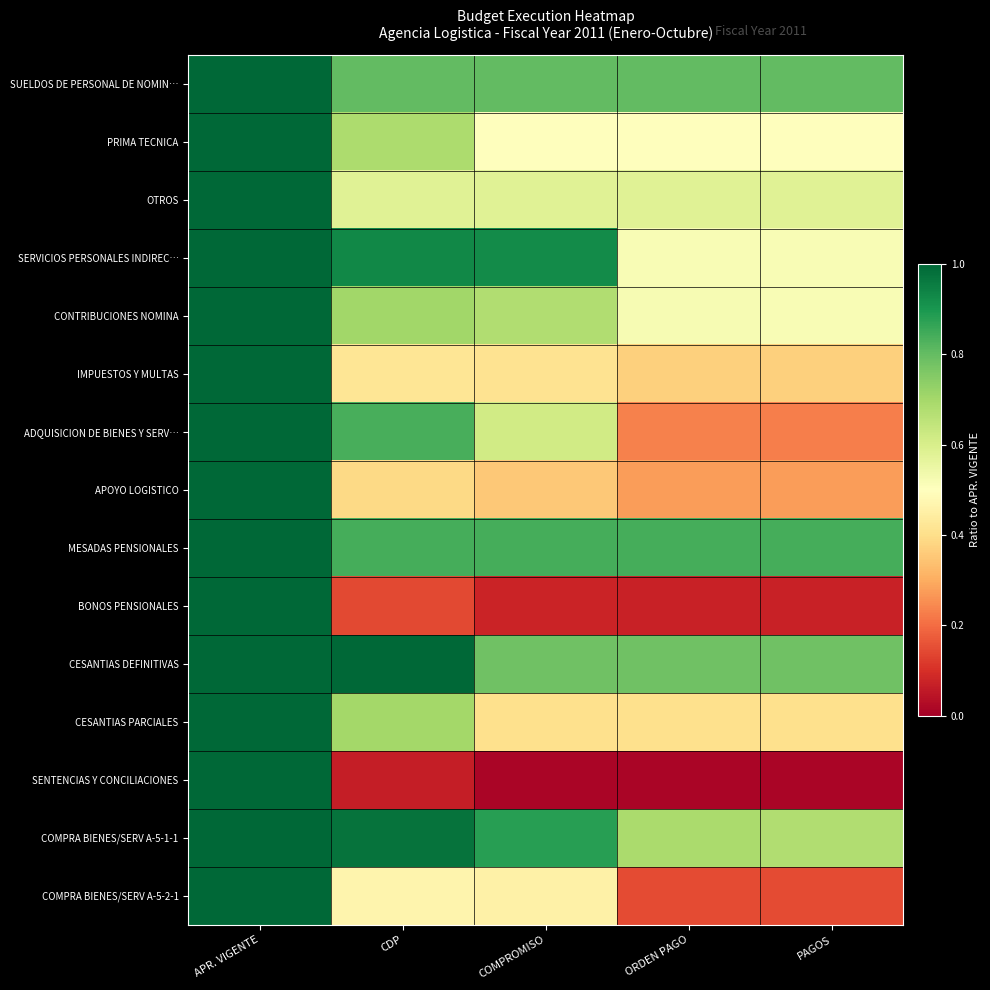

At which category does the chart reach its peak across all series?

APR. VIGENTE